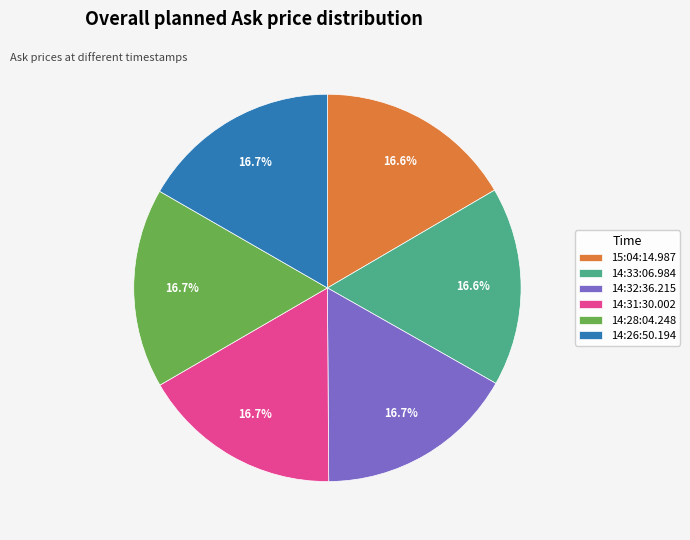

Is it true that 14:26:50.194 is 17% of the pie?

True